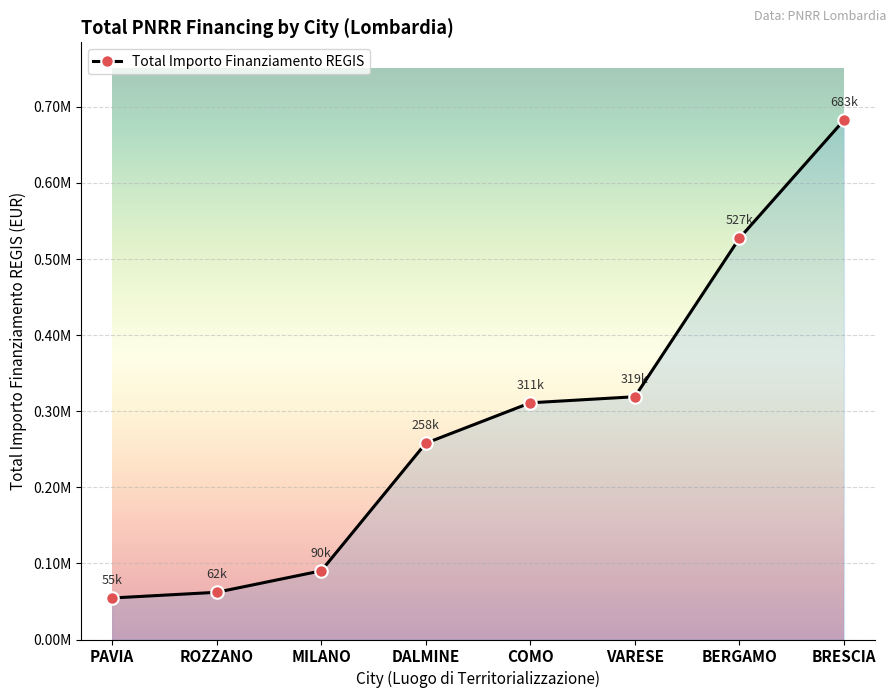

List the labels in order of value, largest first.

BRESCIA, BERGAMO, VARESE, COMO, DALMINE, MILANO, ROZZANO, PAVIA